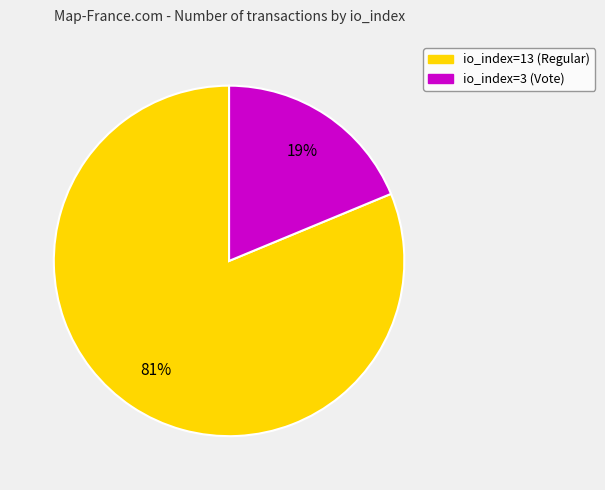

True or false: io_index=13 (Regular) accounts for 81% of the total.

True